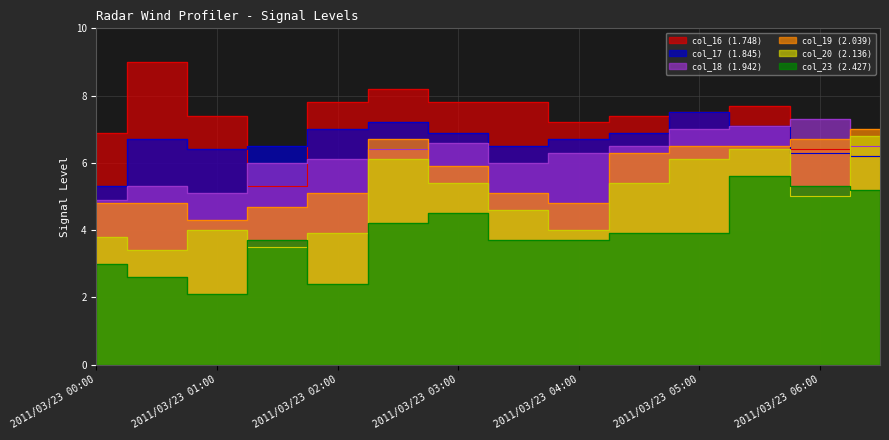

Which has a higher value, 2011/03/23 06:00 or 2011/03/23 01:00?

2011/03/23 01:00